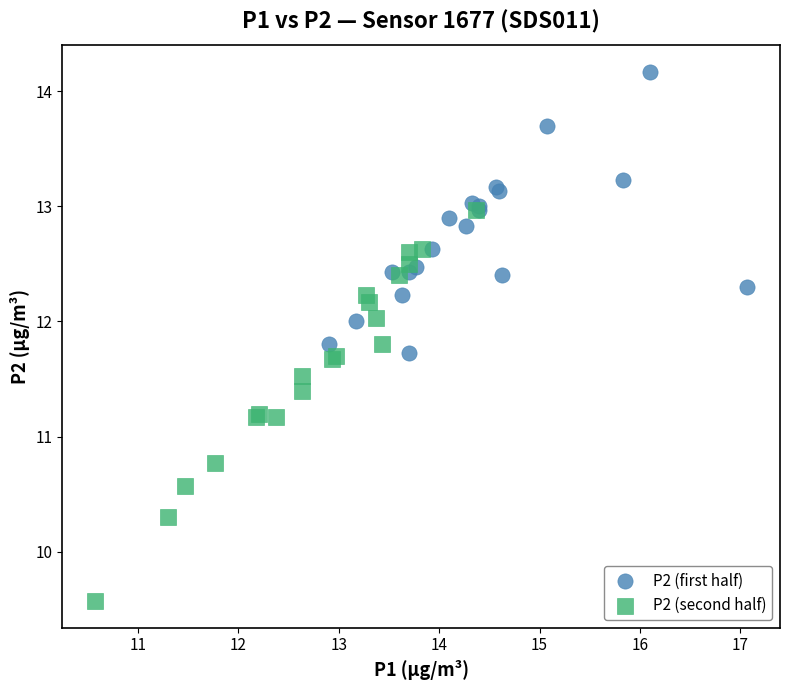

Which series has the largest Y range (max minus min)?

P2 (second half)